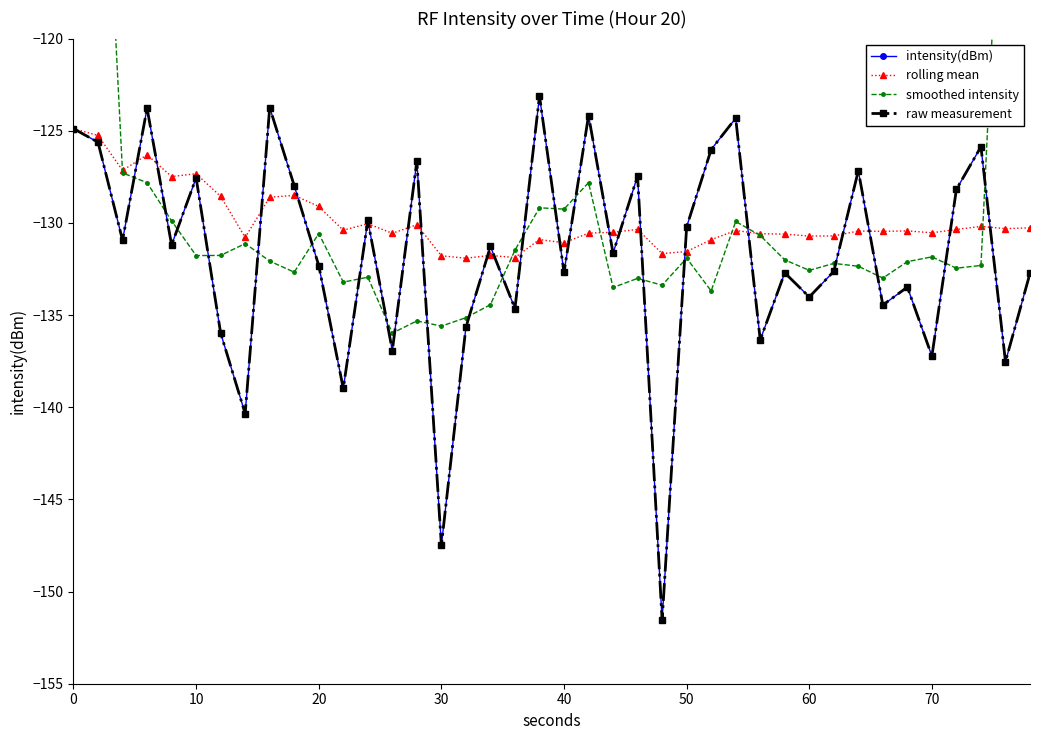

Which has a higher value, 30 or 20?

20